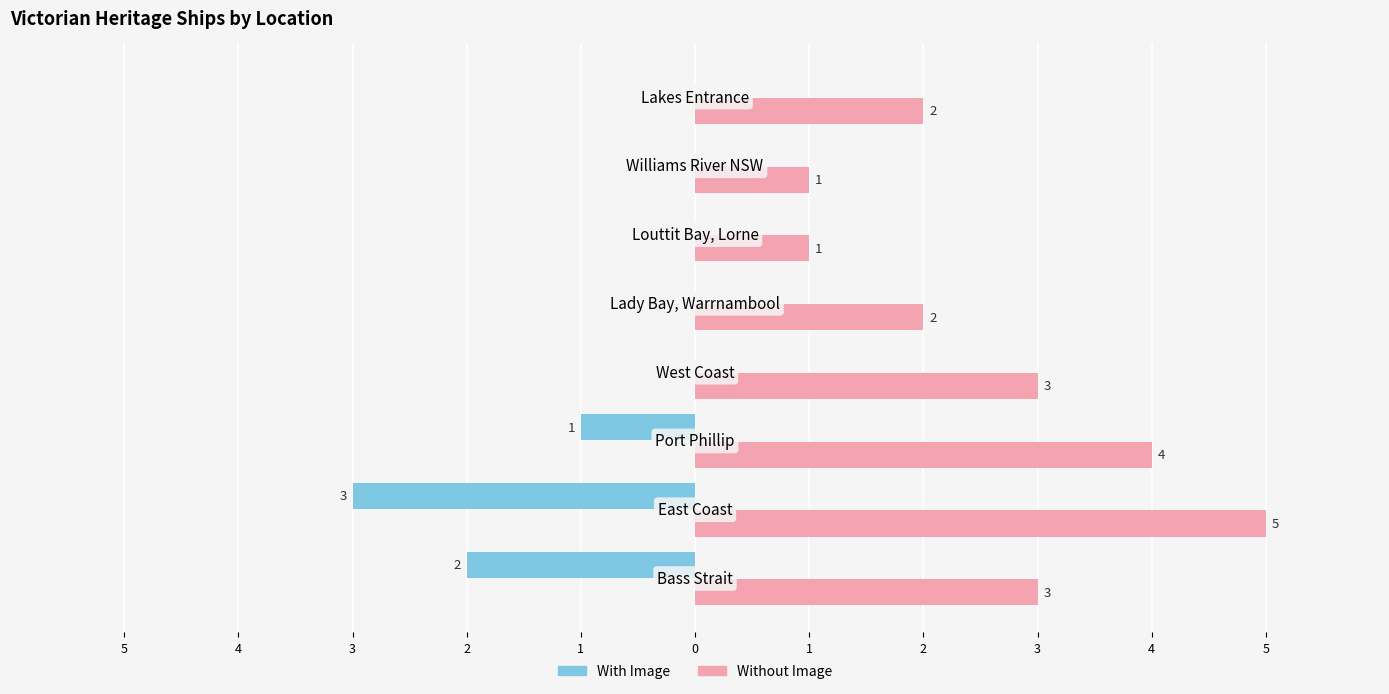

Which series has the largest total across all categories?

Without Image